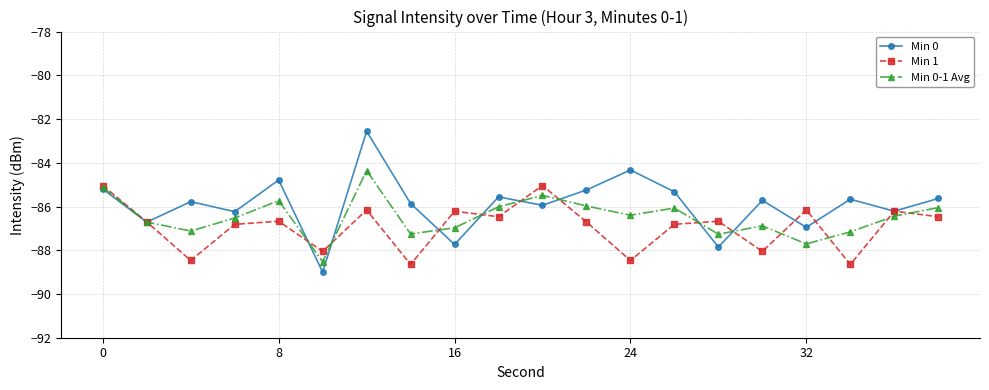

What is the value of the Min 0-1 Avg point at the 9th from the left?

-87.0